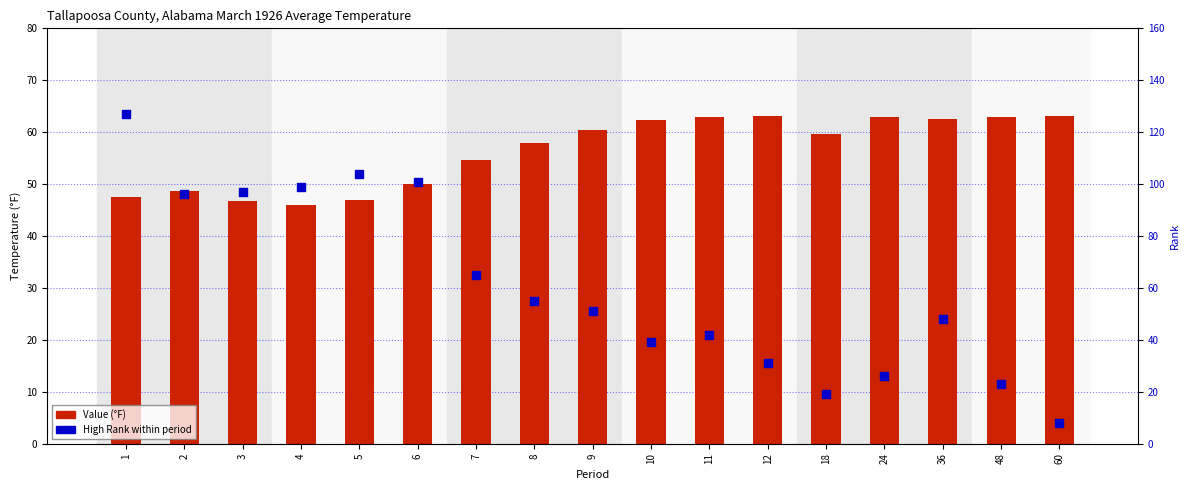

Which series has the widest spread of Y values?

High Rank